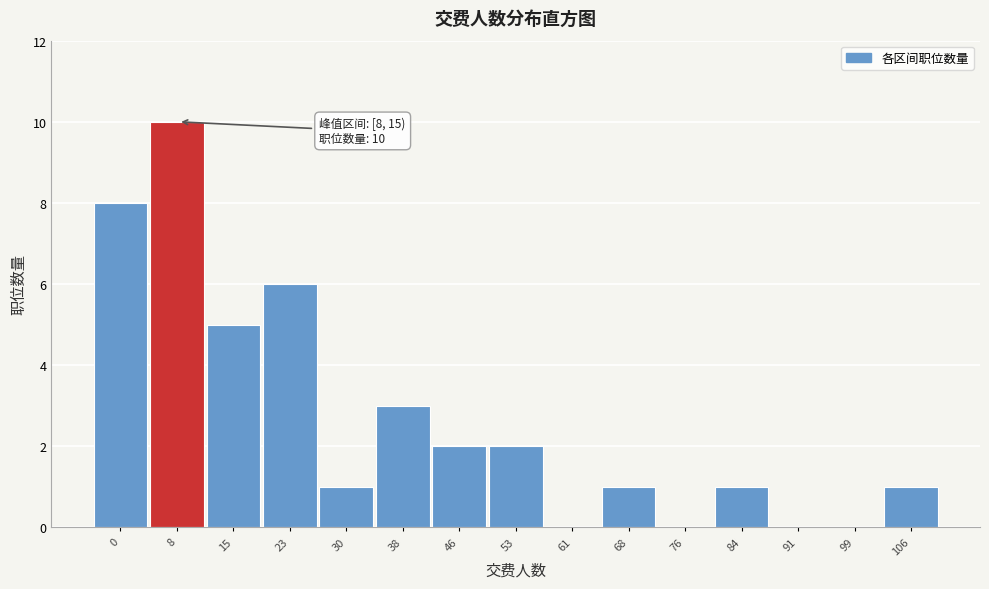

Reading left to right, what are all the values shown in this chart?

0=8	8=10	15=5	23=6	30=1	38=3	46=2	53=2	61=0	68=1	76=0	84=1	91=0	99=0	106=1